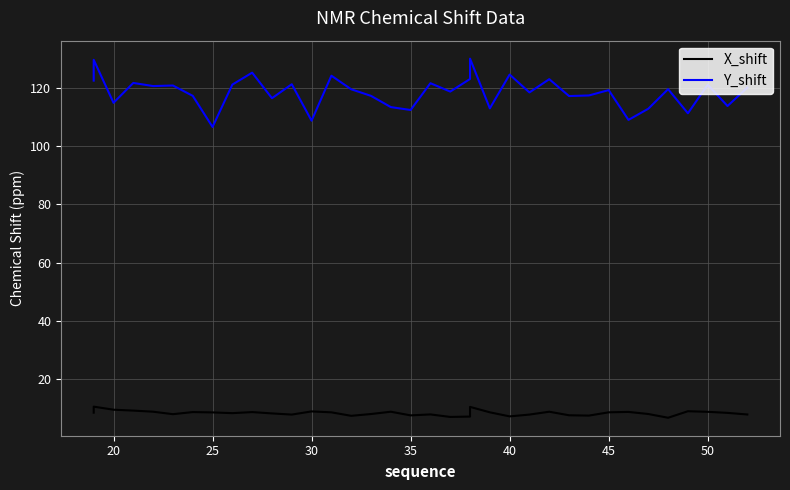

Reading left to right, extract all data points from this chart.

X_shift: 8.4	10.5	9.4	9.1	8.7	7.9	8.6	8.5	8.2	8.6	8.1	7.7	8.8	8.5	7.3	7.9	8.7	7.5	7.8	6.9	7.1	10.4	8.5	7.1	7.8	8.7	7.5	7.4	8.5	8.7	7.9	6.7	8.9	8.7	8.3	7.8
Y_shift: 122.5	129.6	114.9	121.7	120.6	120.8	117.3	106.6	121.1	125.2	116.4	121.2	108.7	124.2	119.5	117.3	113.4	112.4	121.6	118.7	123.1	130.0	113.0	124.6	118.4	123.0	117.2	117.4	119.2	109.0	112.8	119.6	111.3	121.1	113.8	120.1